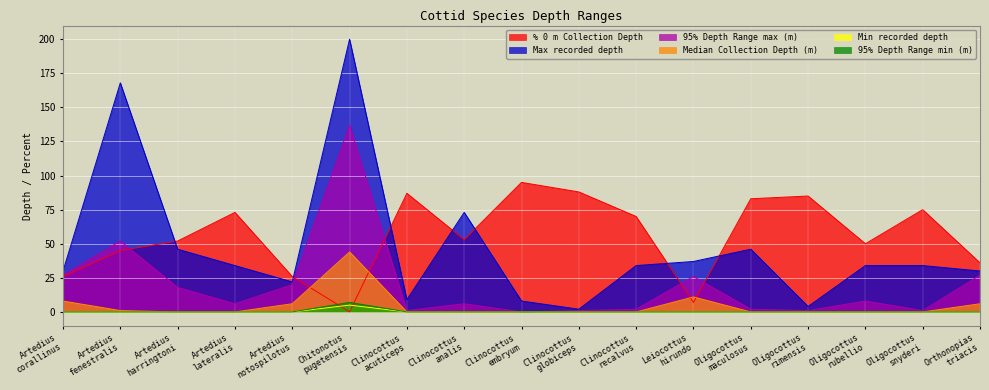

What position from the left is Orthonopias triacis?

17